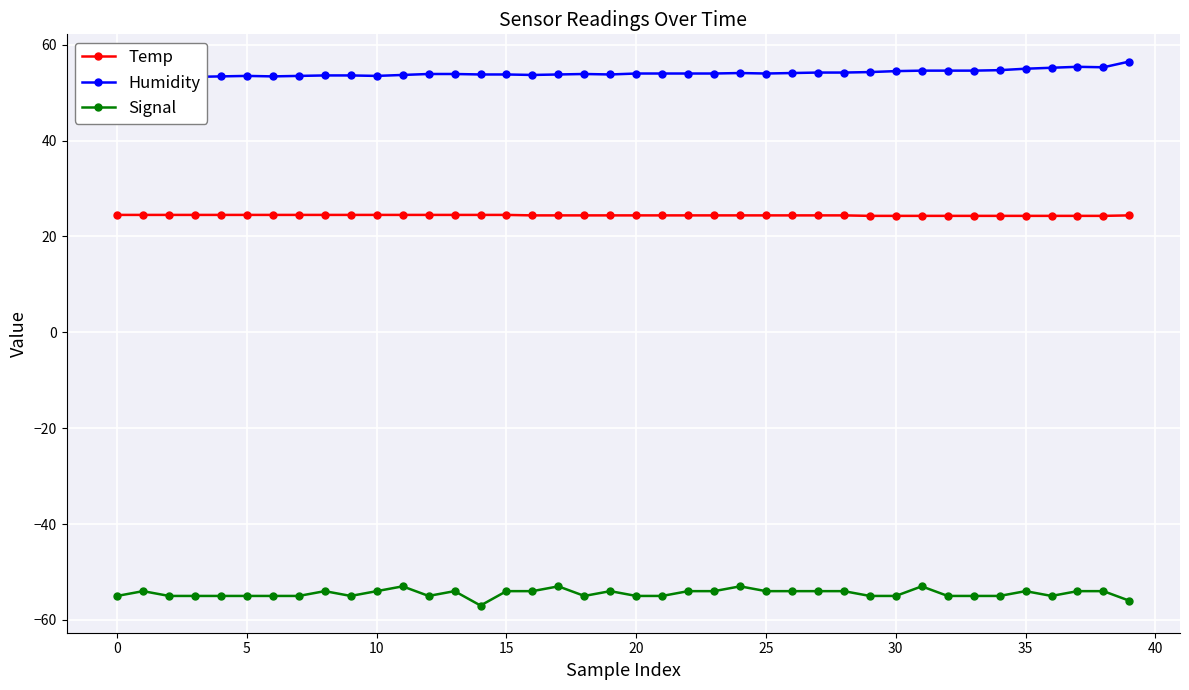

What is the difference between the maximum and minimum values in the Signal series?

4.0